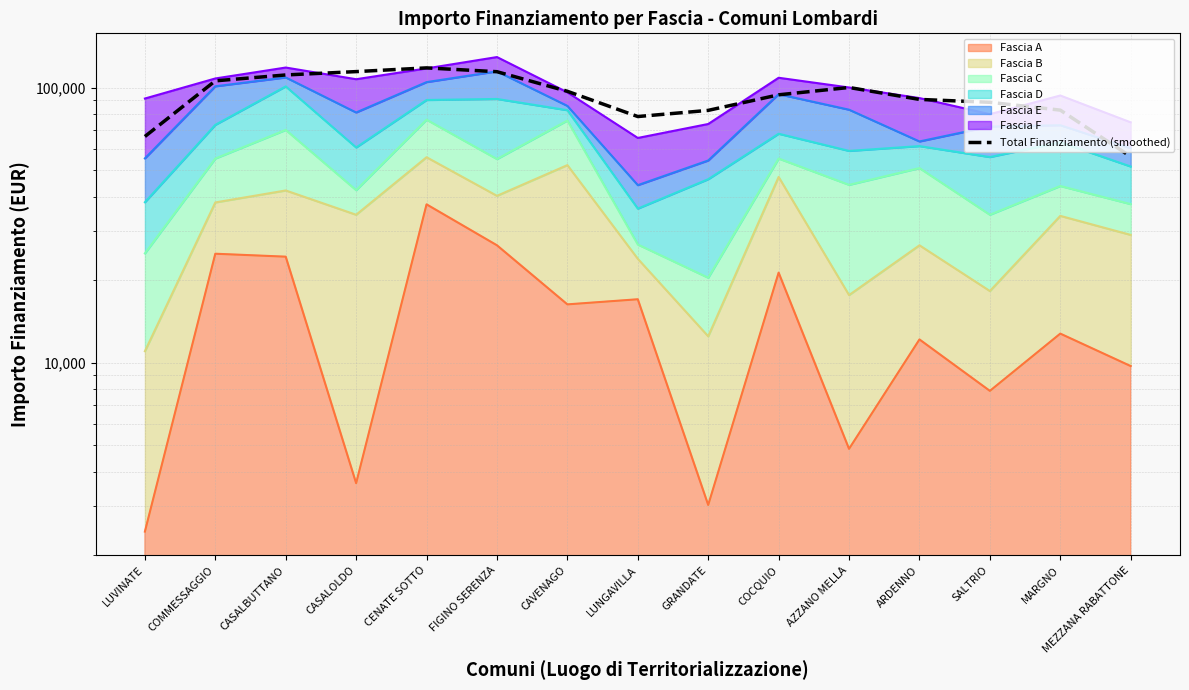

Rank the categories by value from lowest to highest.

MEZZANA RABATTONE, LUVINATE, LUNGAVILLA, GRANDATE, MARGNO, SALTRIO, ARDENNO, COCQUIO, CAVENAGO, AZZANO MELLA, COMMESSAGGIO, CASALBUTTANO, FIGINO SERENZA, CASALOLDO, CENATE SOTTO